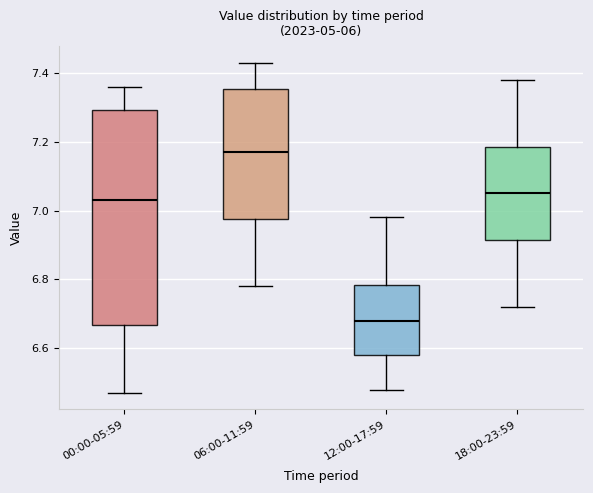

Reading left to right, read every box against the y-axis: the position of its median line, the range the box covers, and the ends of its whiskers. The values are not printed on the chart, so give them approximately, as read against the axis.

00:00-05:59: median 7.04, box 6.66 to 7.30, whiskers 6.48 to 7.36
06:00-11:59: median 7.18, box 6.98 to 7.36, whiskers 6.78 to 7.44
12:00-17:59: median 6.68, box 6.58 to 6.78, whiskers 6.48 to 6.98
18:00-23:59: median 7.06, box 6.92 to 7.18, whiskers 6.72 to 7.38